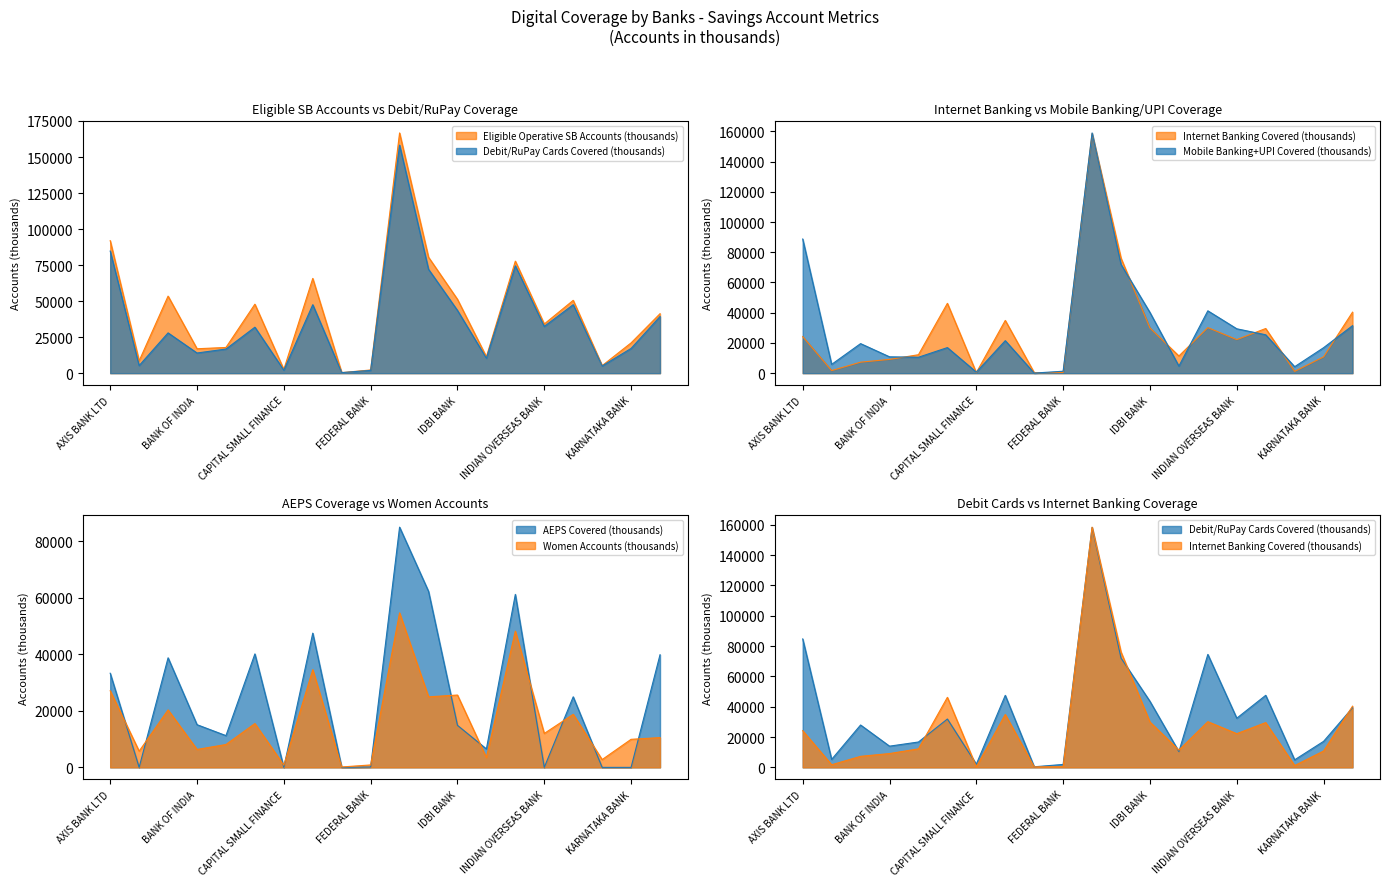

What are all the series names shown in the legend?

Eligible Operative SB Accounts (thousands), Debit/RuPay Cards Covered (thousands), Internet Banking Covered (thousands), Mobile Banking+UPI Covered (thousands), AEPS Covered (thousands), Women Accounts (thousands)